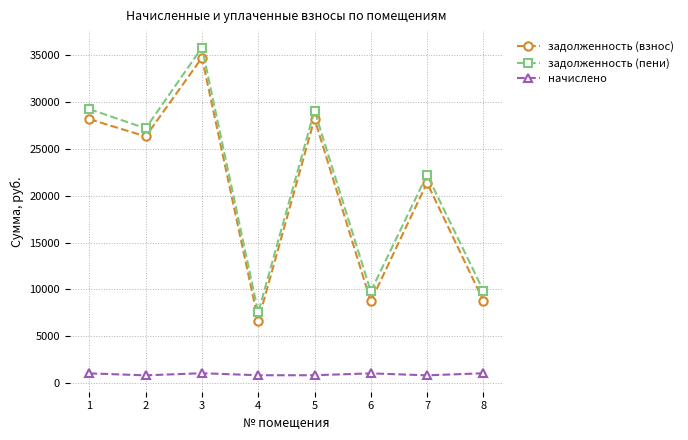

Count the number of data series in this chart.

3